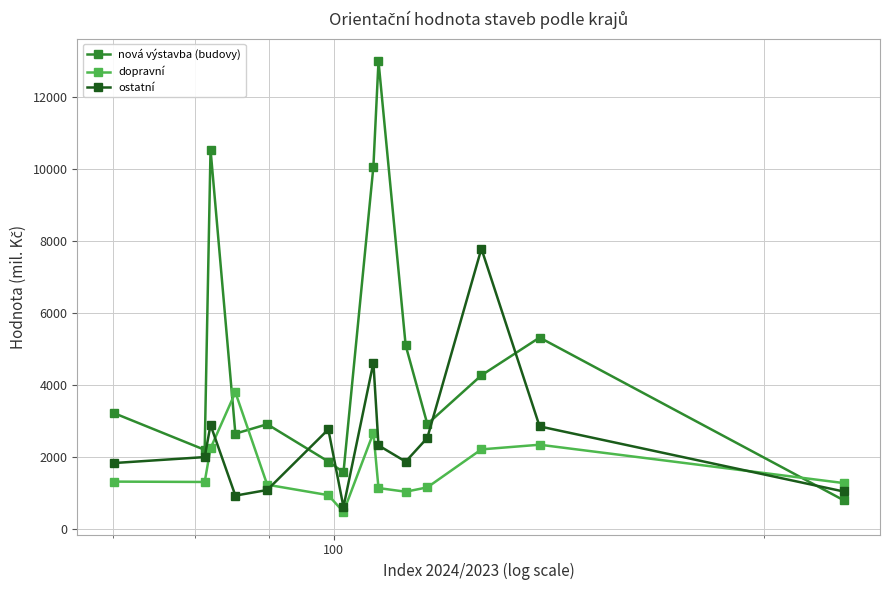

What is the value of the ostatní point at the 6th from the left?

2770